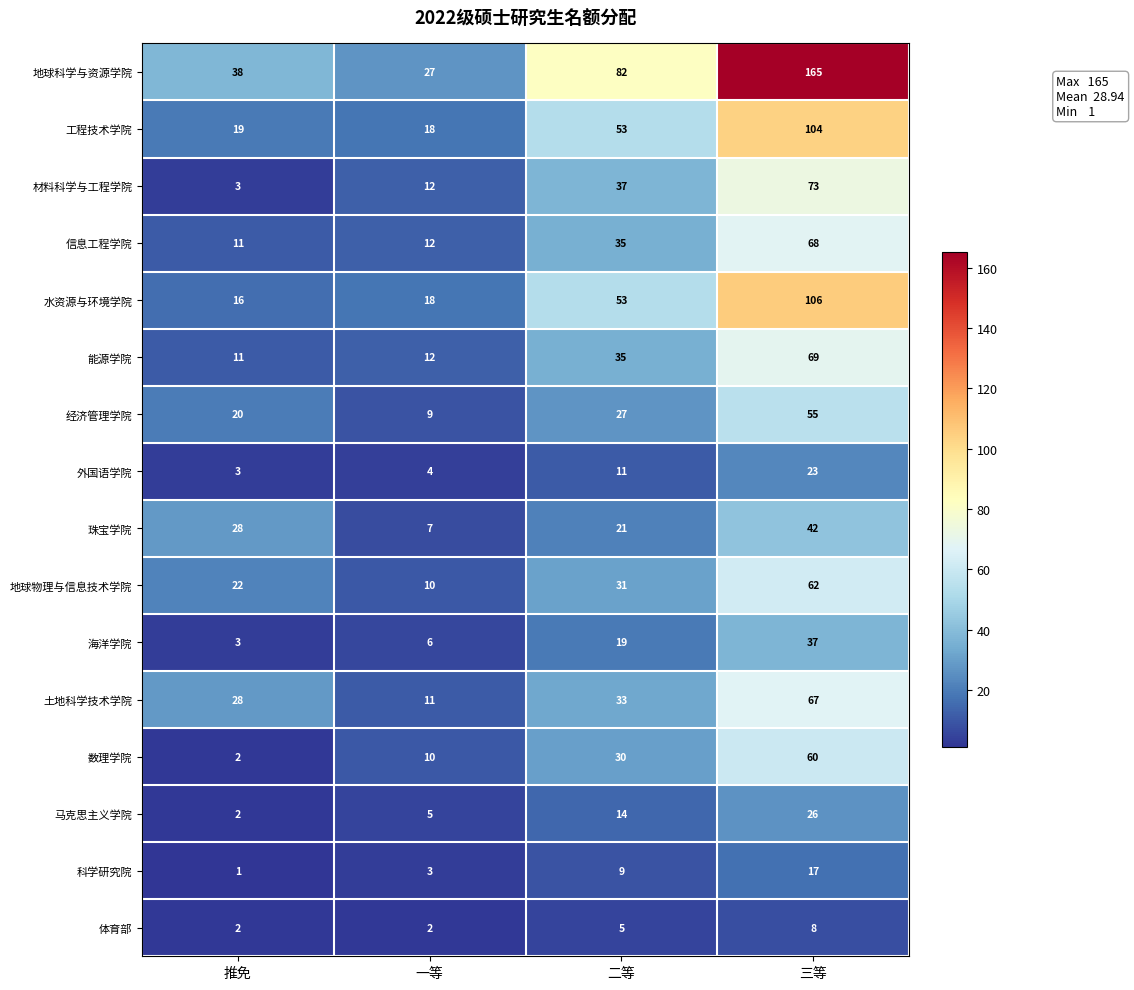

Count the number of categories in the chart.

4